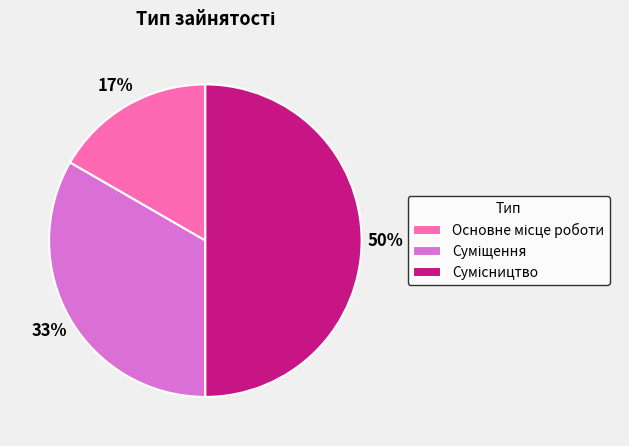

To the nearest percent, what is the difference between the largest and smallest slice percentages?

33%